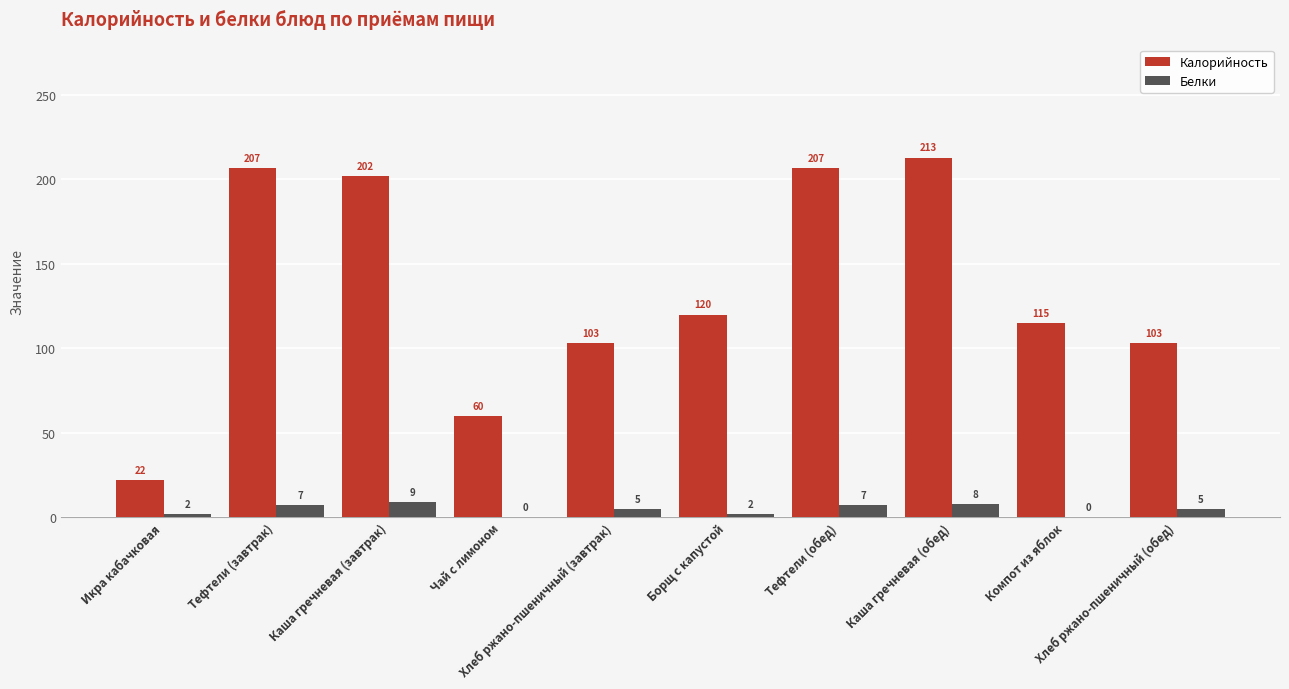

What is the total value across all series at Борщ с капустой?

122